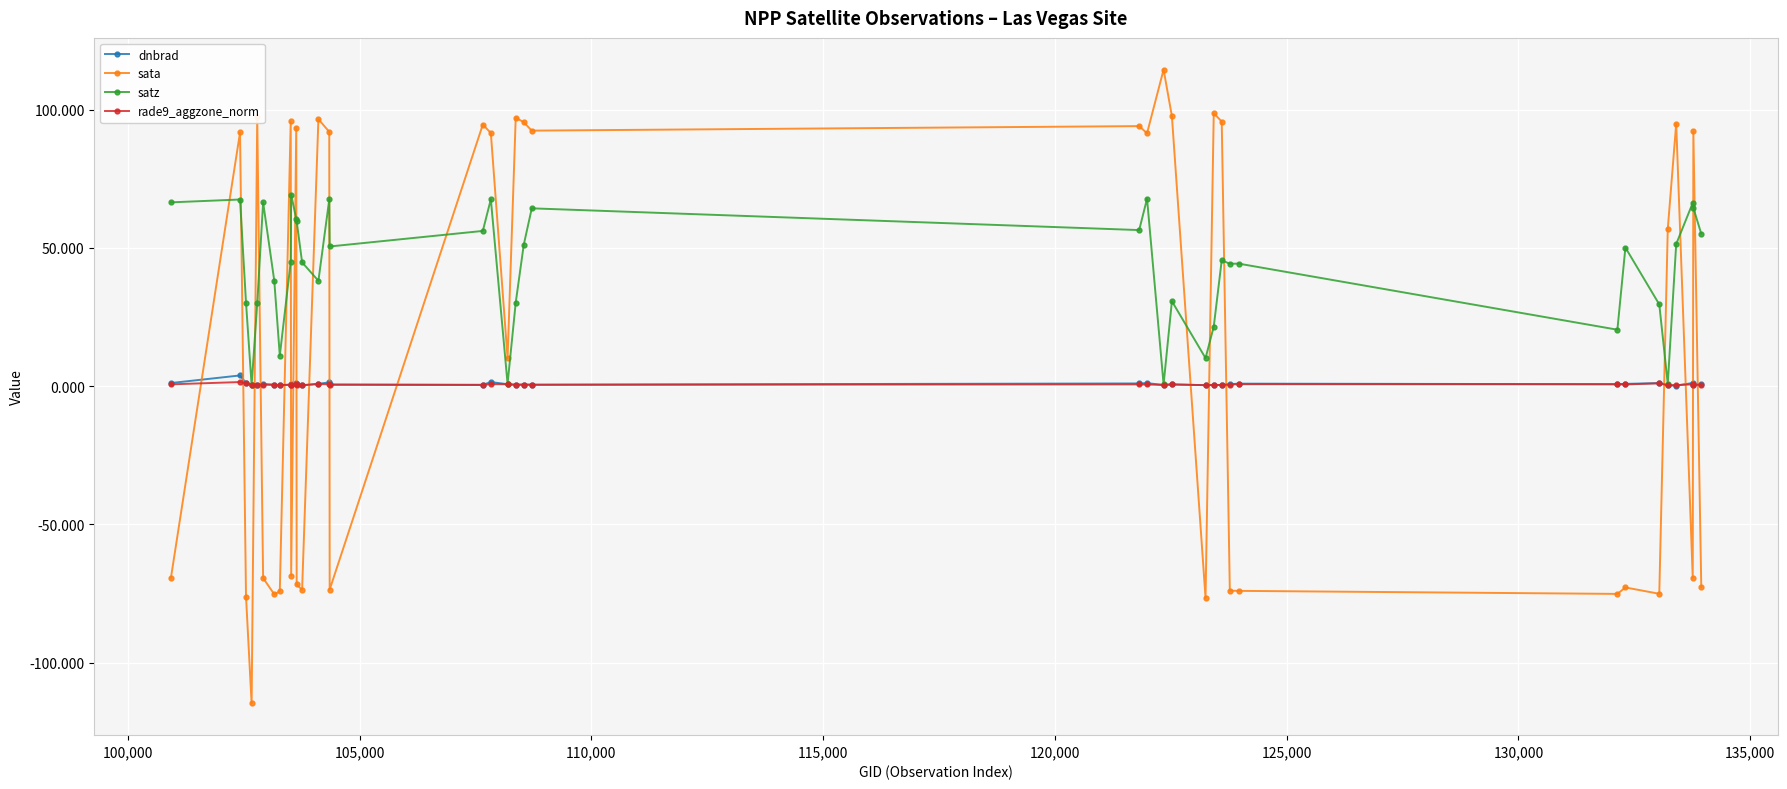

What is the value of the sata point at the 22nd from the left?

92.4